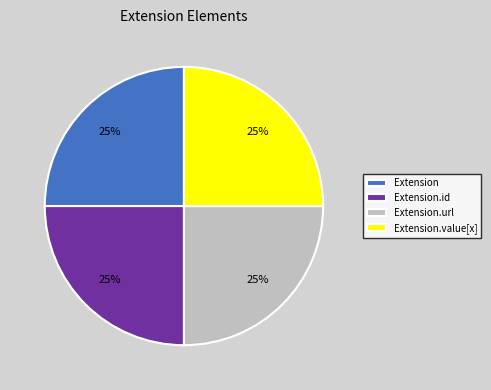

Approximately how many times larger is the value at Extension.url compared to Extension.id?

1.0